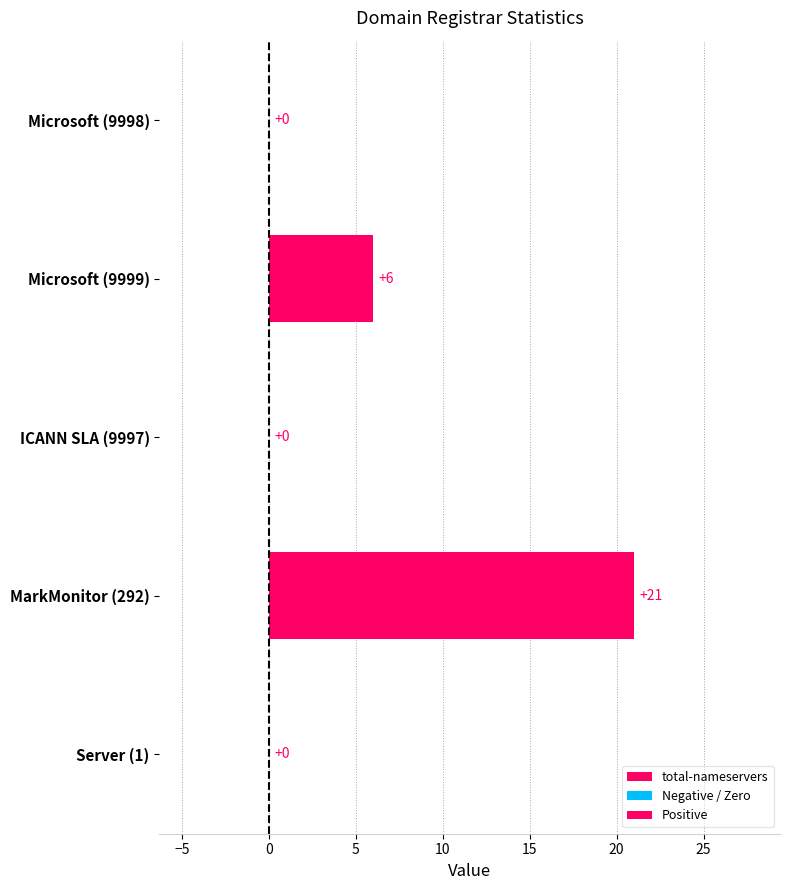

How many values exceed 0?

2